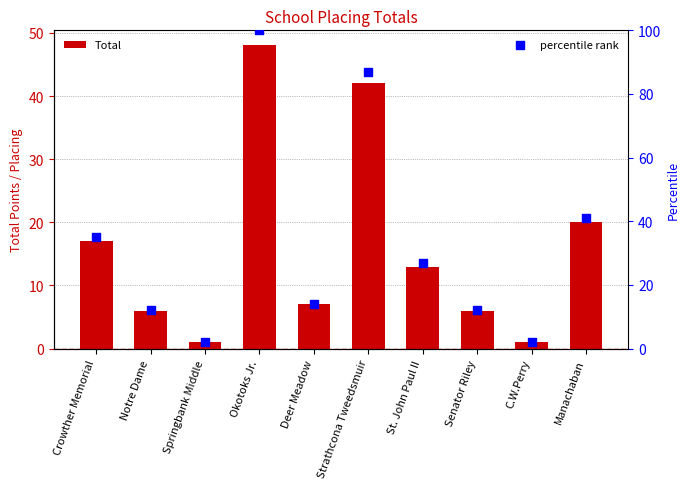

What is the total value across all series at Manachaban?

61